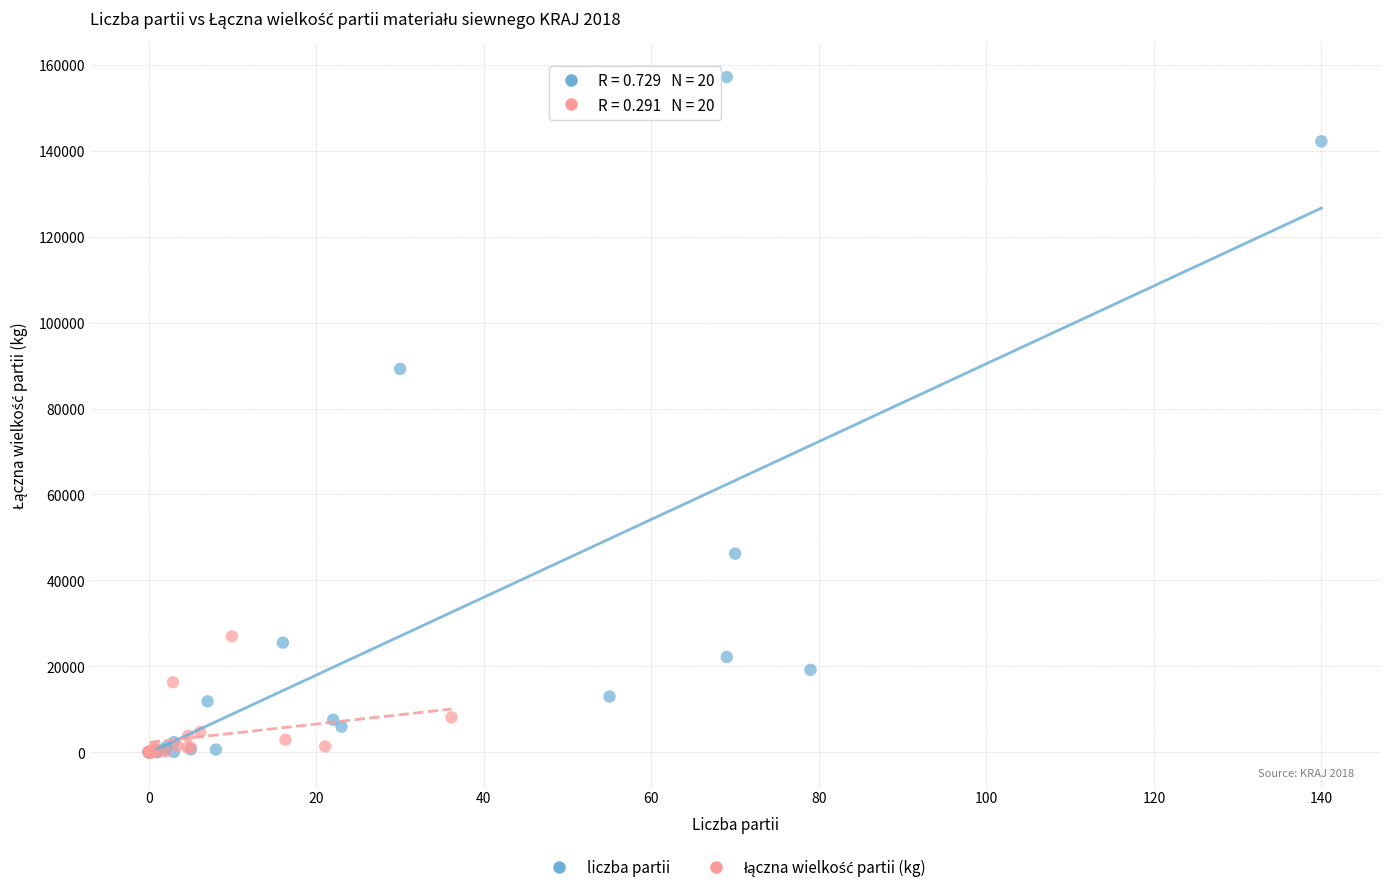

Which series has the widest spread of Y values?

liczba partii